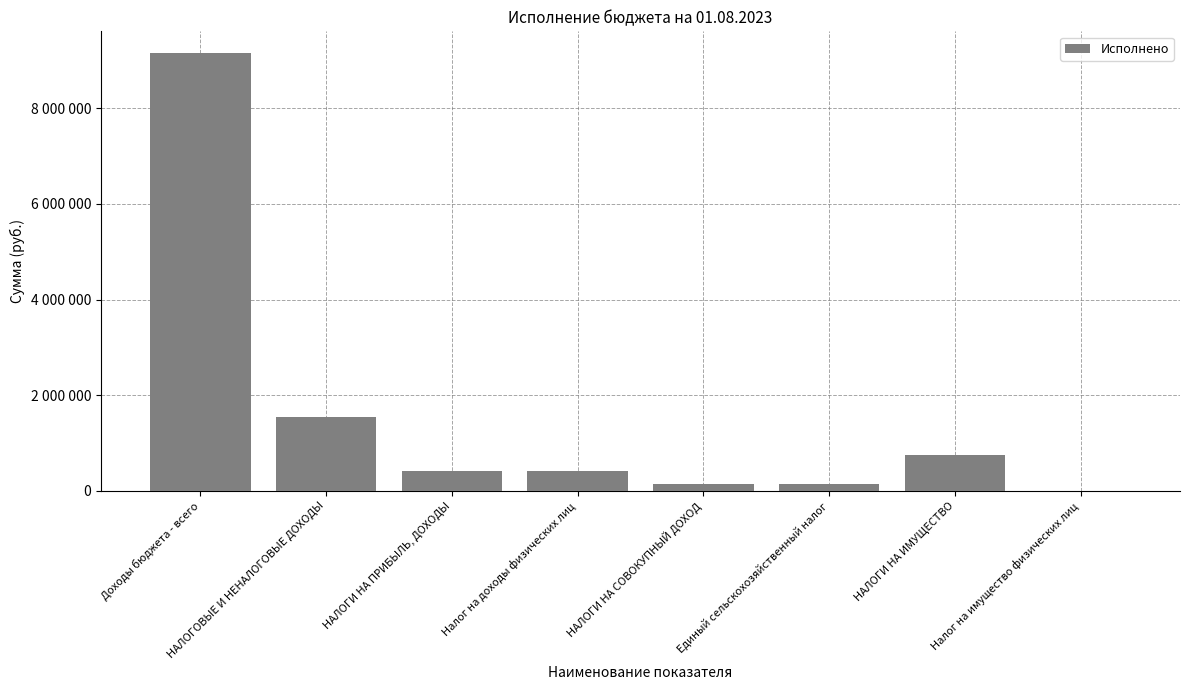

What is the difference between the values at НАЛОГИ НА СОВОКУПНЫЙ ДОХОД and НАЛОГИ НА ИМУЩЕСТВО?

606810.8